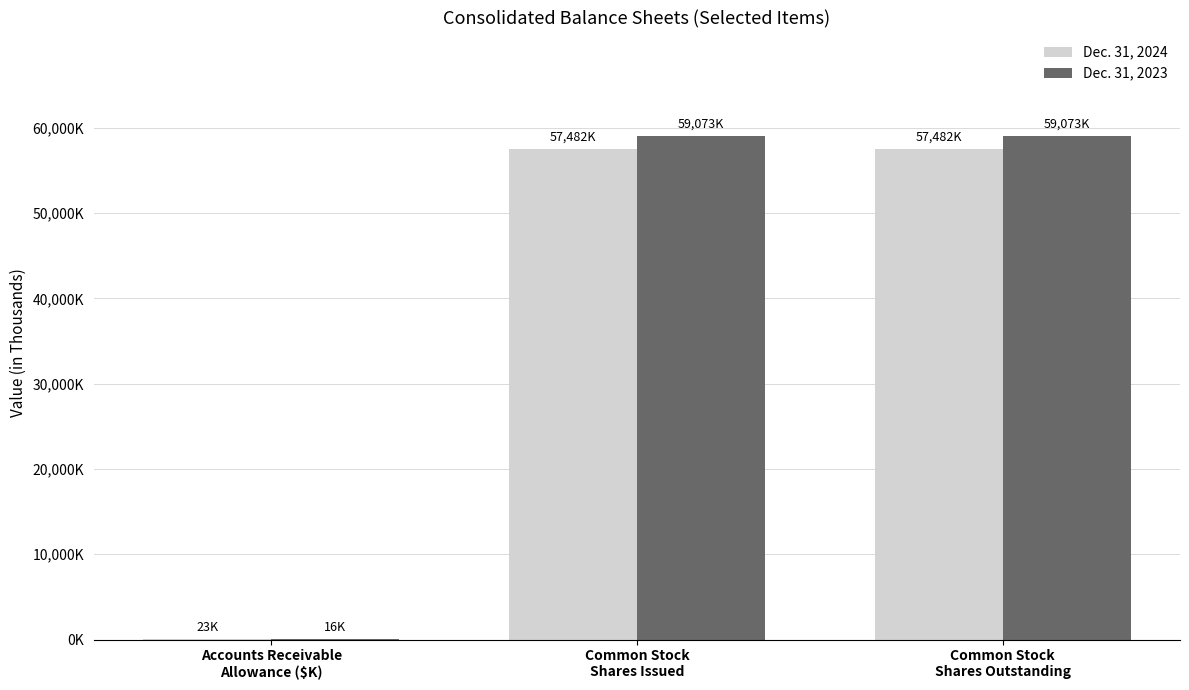

List the series in order of their overall mean, highest first.

Dec. 31, 2023, Dec. 31, 2024